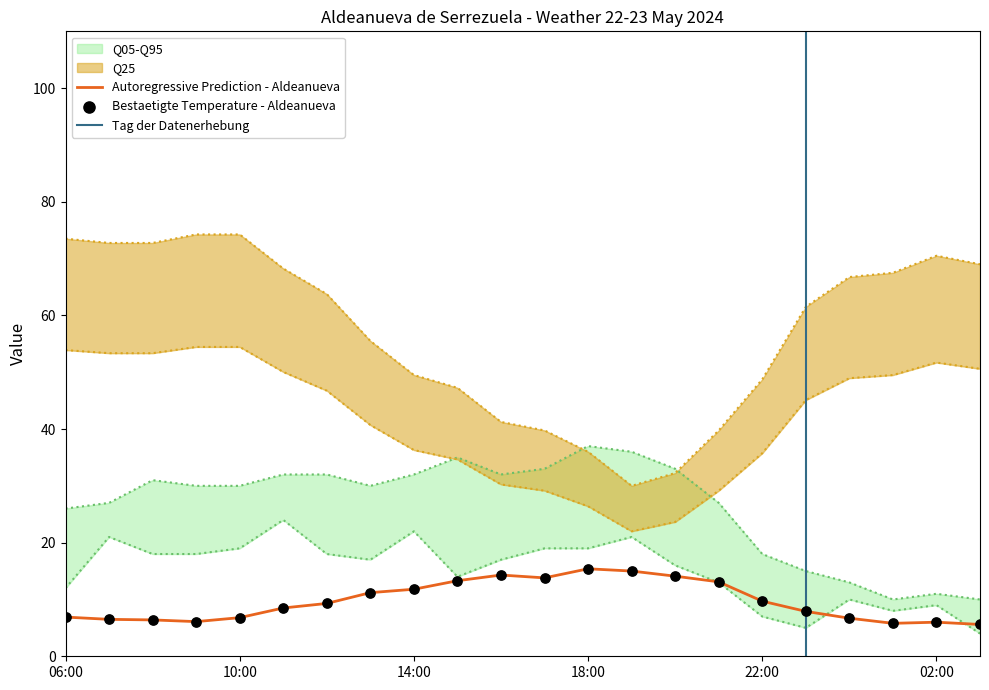

At which category is the sum across all series the highest?

11:00